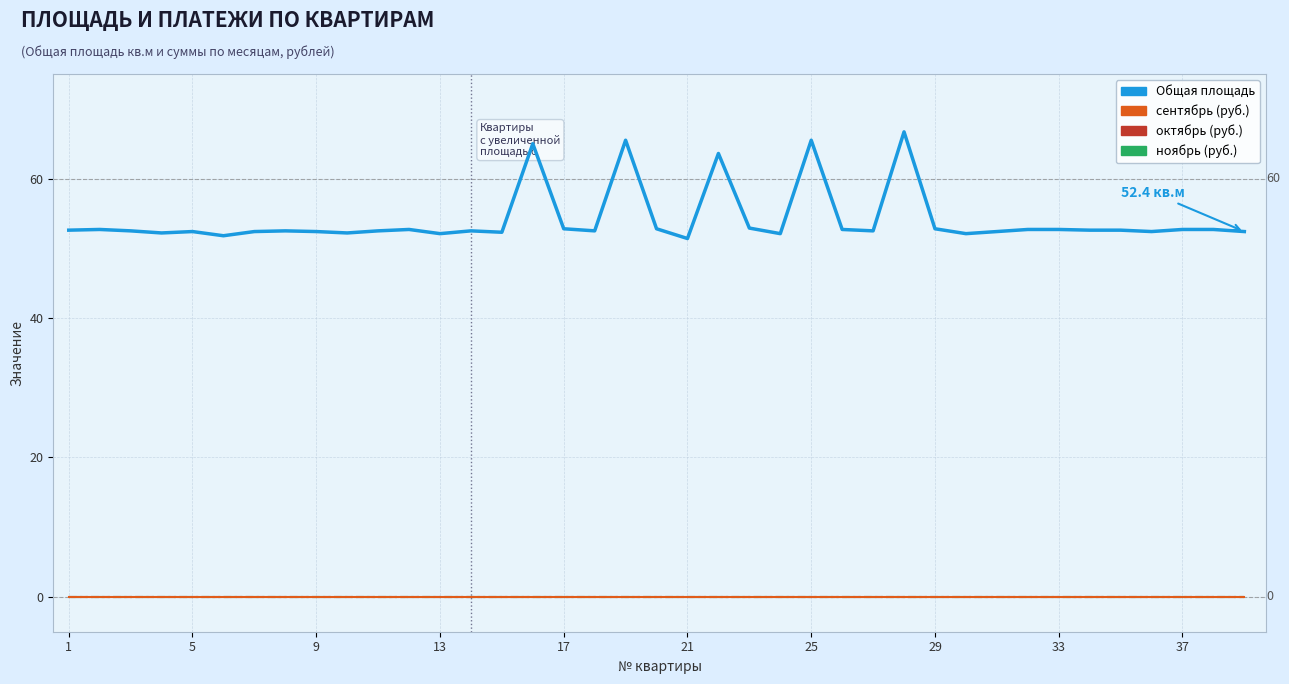

Is this an area chart (filled region under the line)?

No